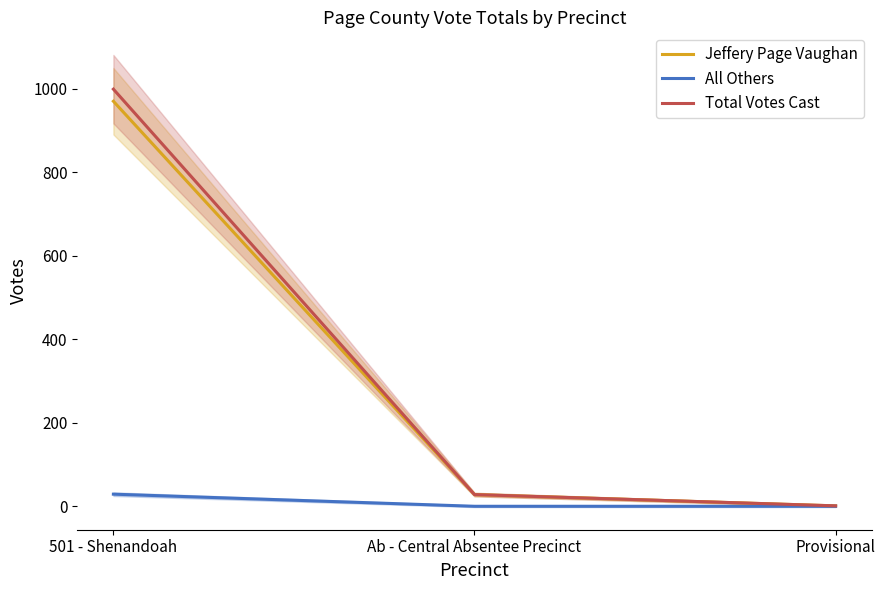

Reading left to right, extract all data points from this chart.

Jeffery Page Vaughan: 501 - Shenandoah=970	Ab - Central Absentee Precinct=28	Provisional=1
All Others: 501 - Shenandoah=29	Ab - Central Absentee Precinct=0	Provisional=0
Total Votes Cast: 501 - Shenandoah=999	Ab - Central Absentee Precinct=28	Provisional=1